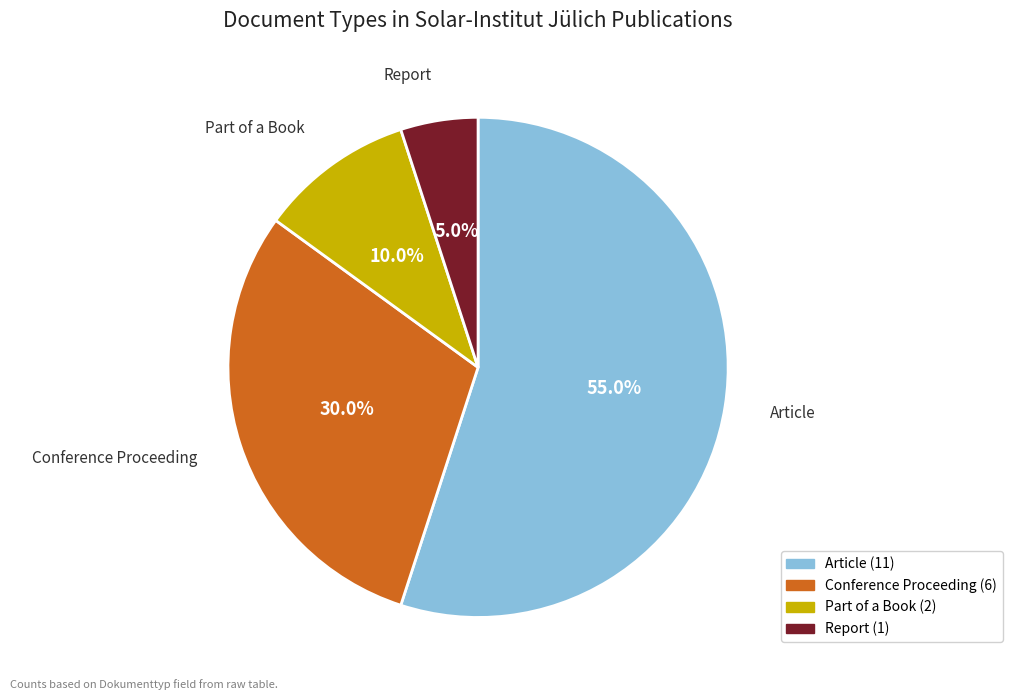

What percentage do Part of a Book and Article together represent?

65.0%